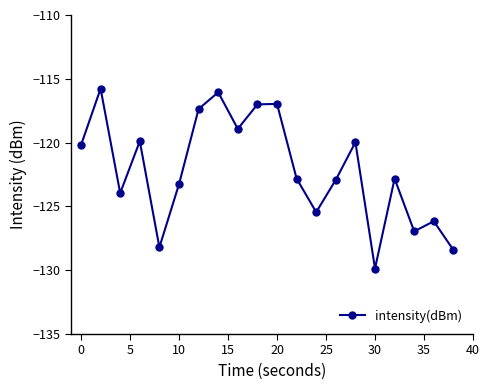

How many points are higher than both their immediate neighbors (excluding endpoints)?

7